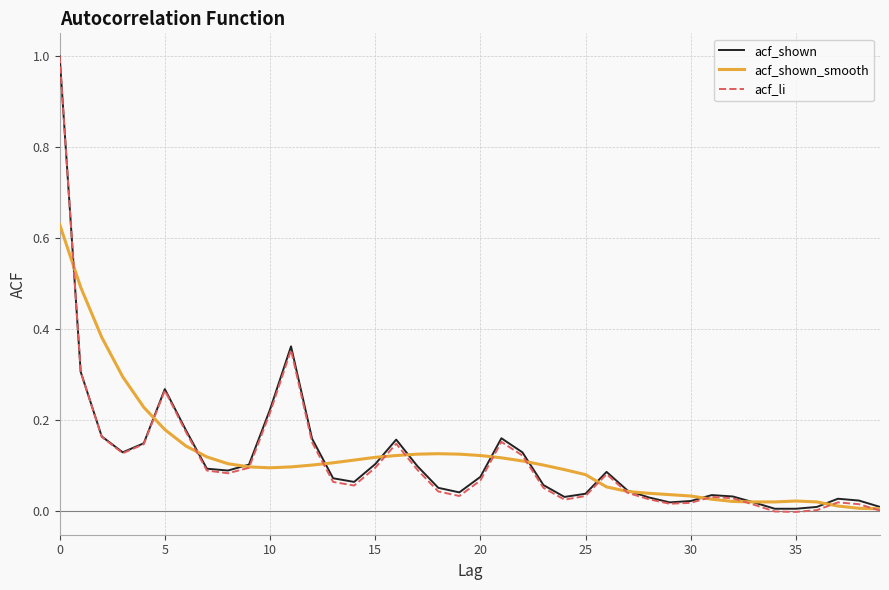

Count the number of categories in the chart.

40